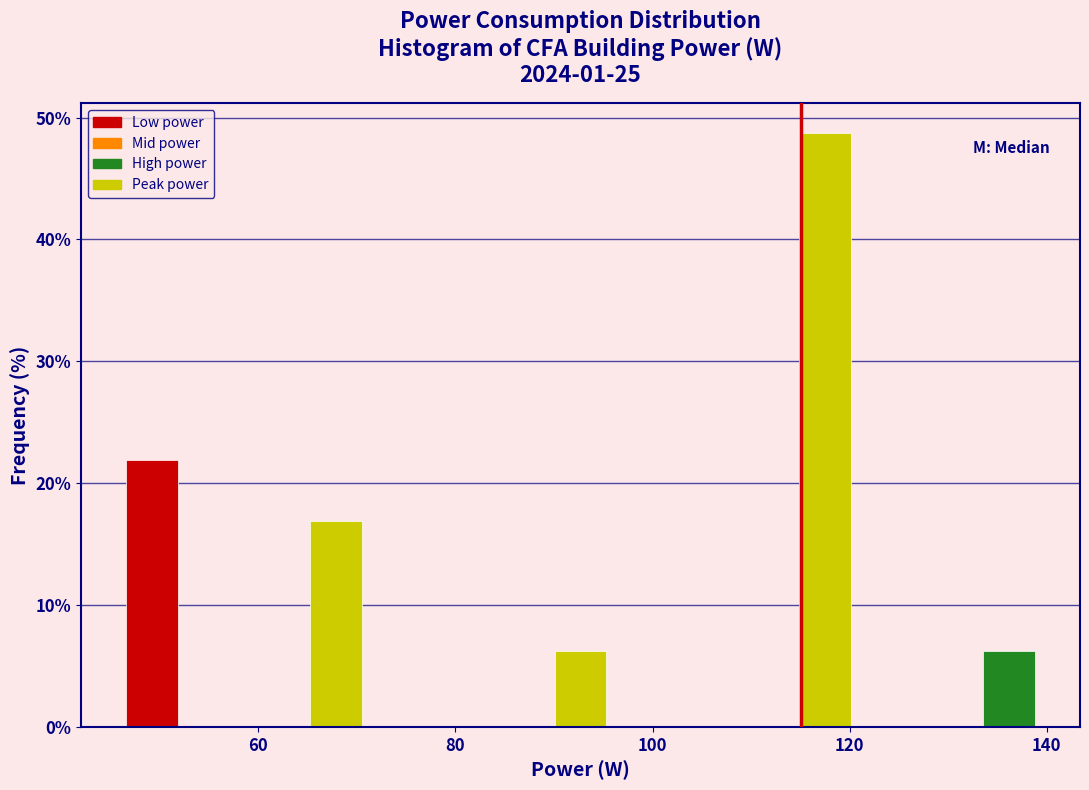

Around what value on the x-axis is the tallest bar? Give the approximate position of its centre, as read against the axis.

118